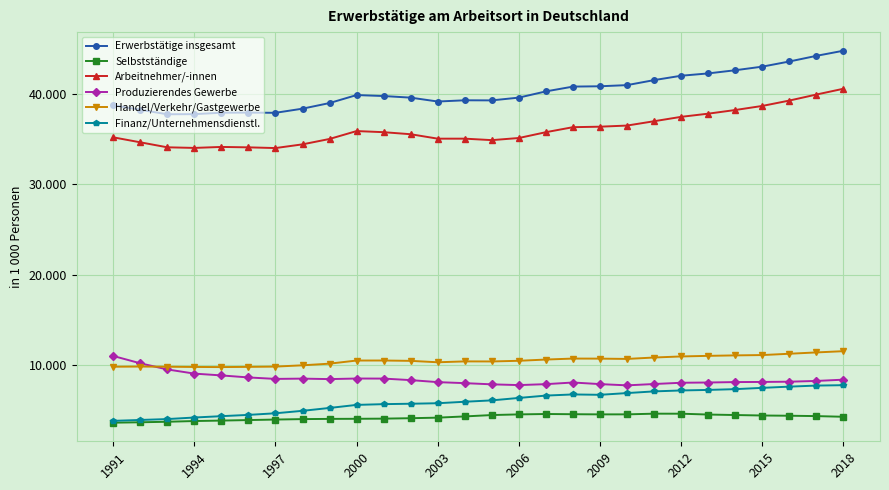

Does the chart display data point markers on the line(s)?

Yes